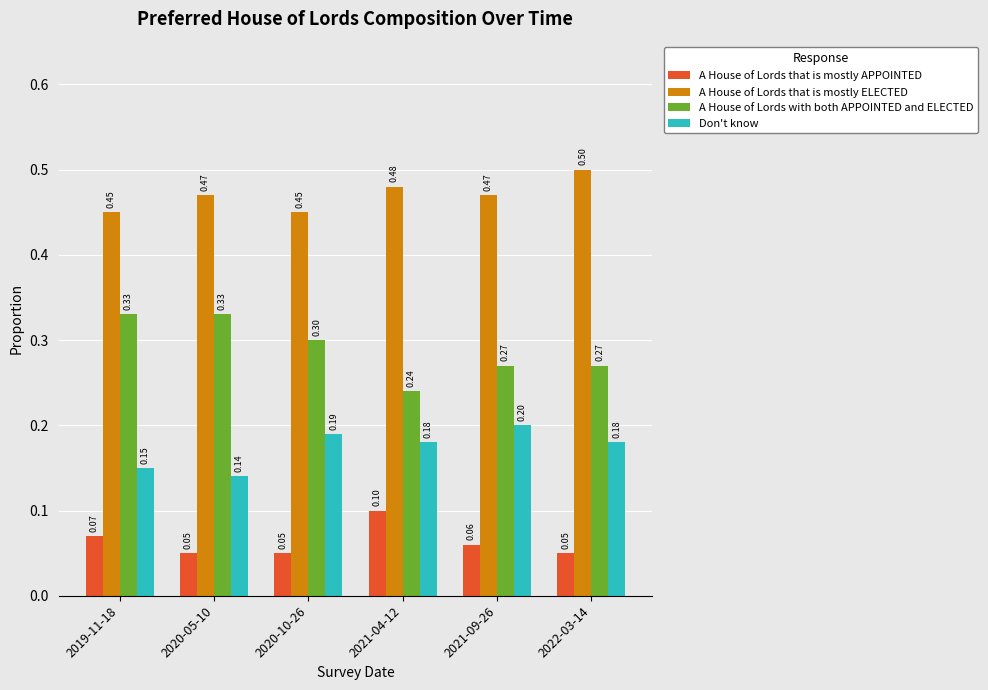

The A House of Lords with both APPOINTED and ELECTED series shows 0.3 at 2020-10-26. True or false?

True